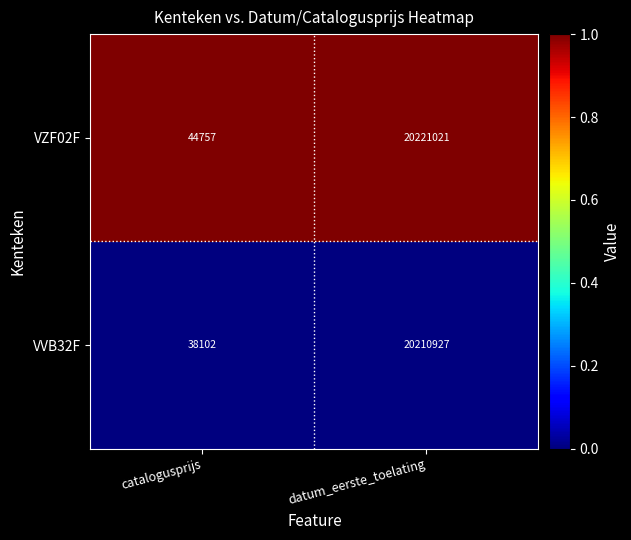

Is it true that VZF02F equals 20221021 at datum_eerste_toelating?

True